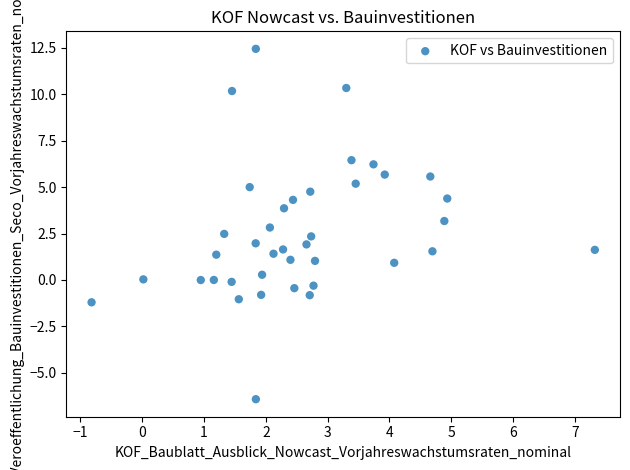

What is the range of X values (max minus min)?

8.1